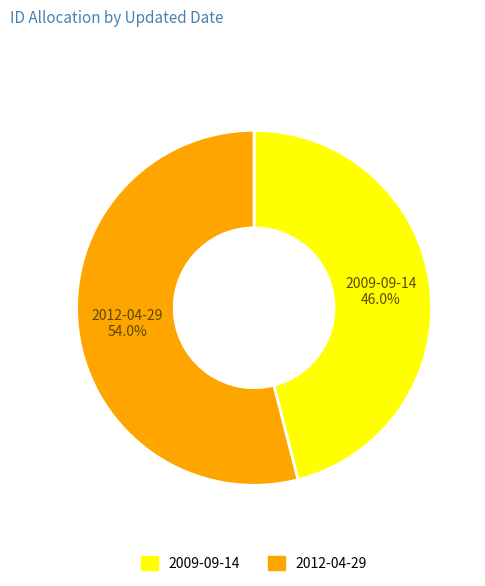

True or false: 2009-09-14 accounts for 46% of the total.

True